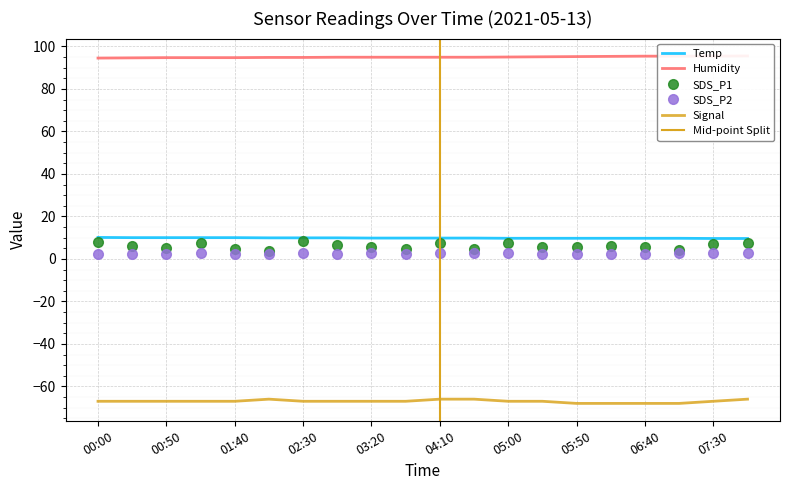

What is the value of the Signal point at the 16th from the left?

-68.0